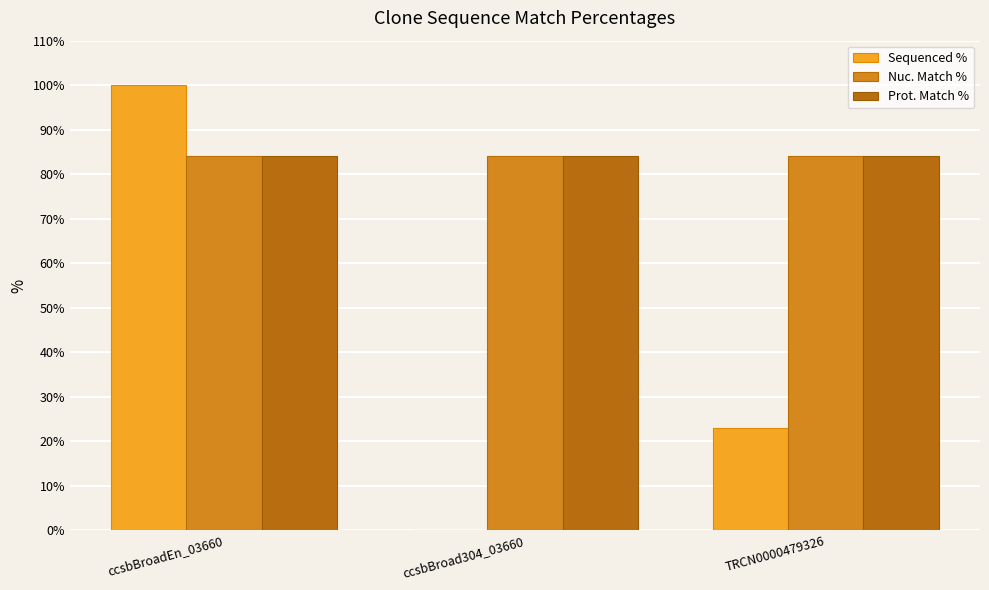

Where is Sequenced % nearest to the value 50?

TRCN0000479326